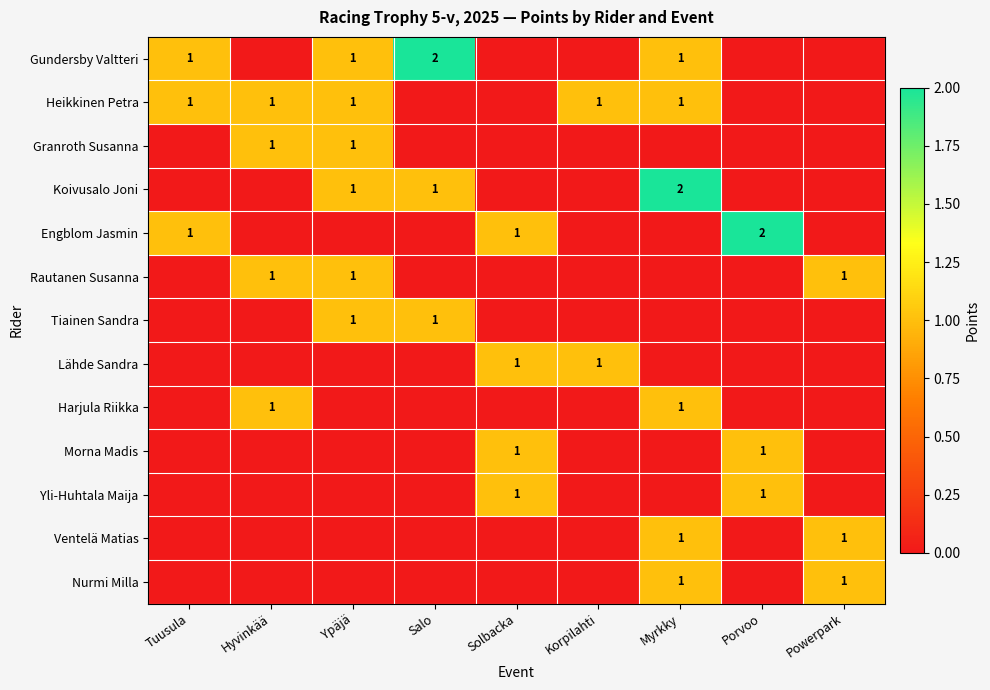

The value of Ventelä Matias at Powerpark is 2. True or false?

False